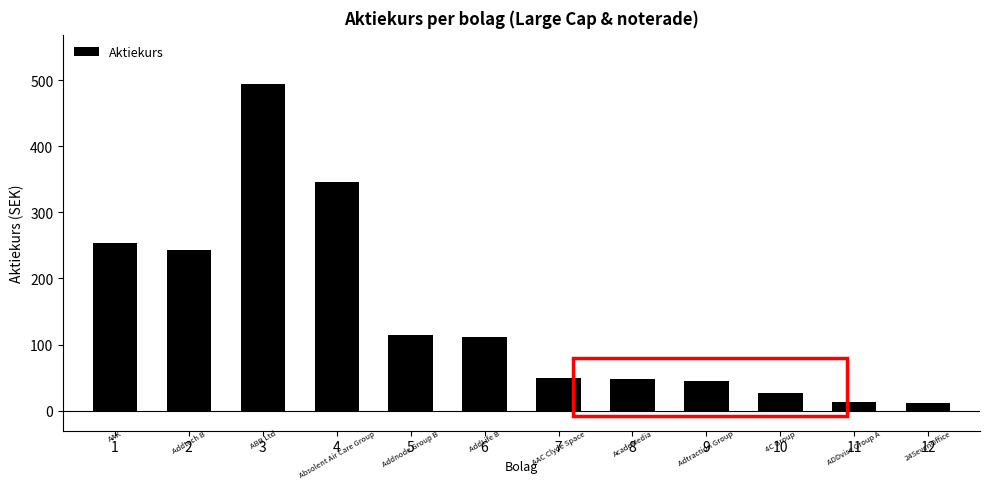

True or false: the data shows 11.8 at 12.

True